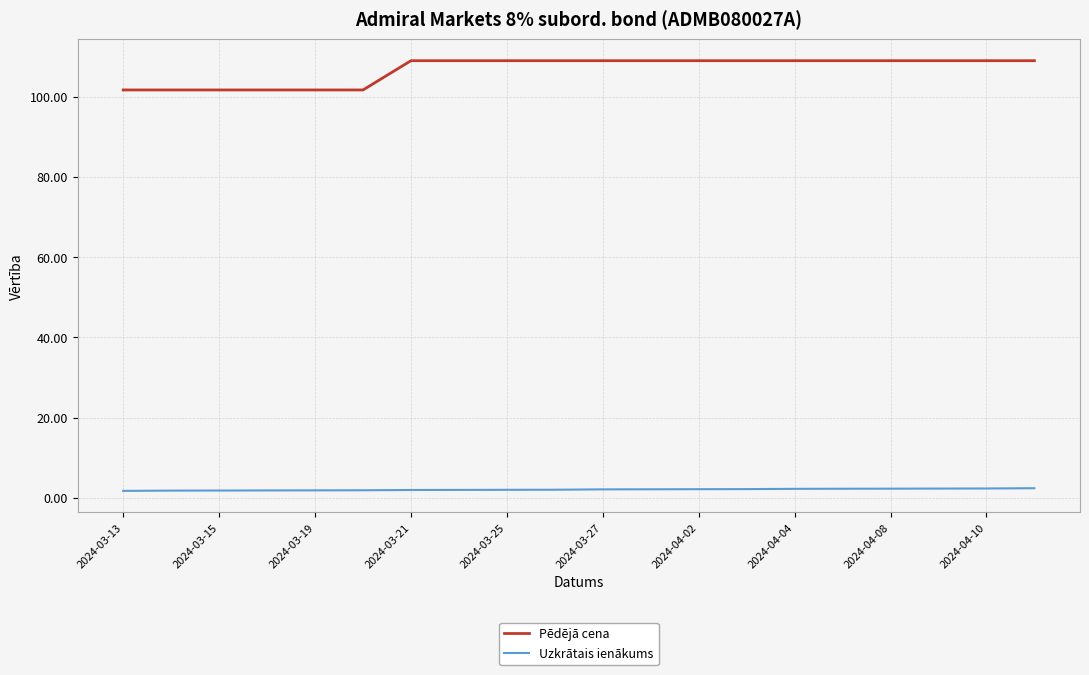

What is the maximum value shown in the chart?

108.9